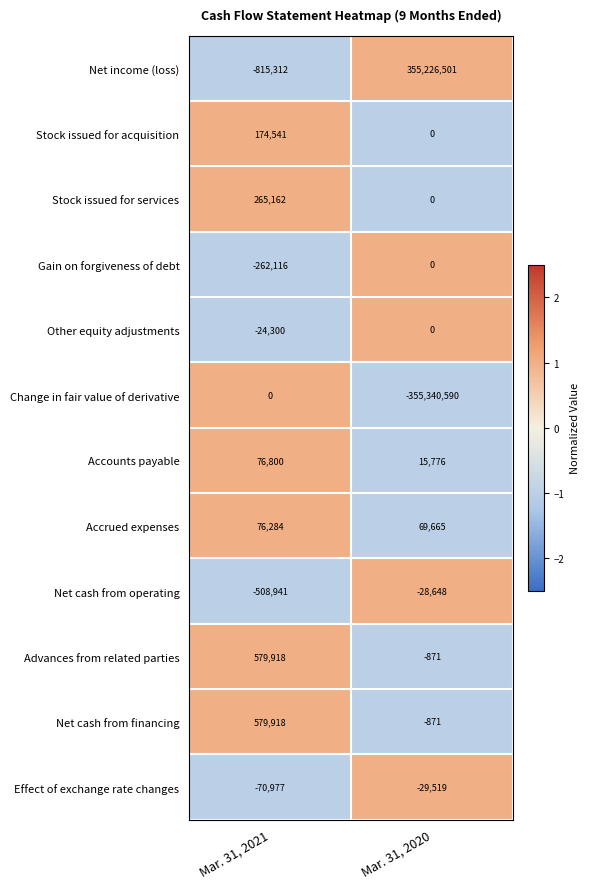

What is the difference between the highest and lowest values at Mar. 31, 2020?

710567091